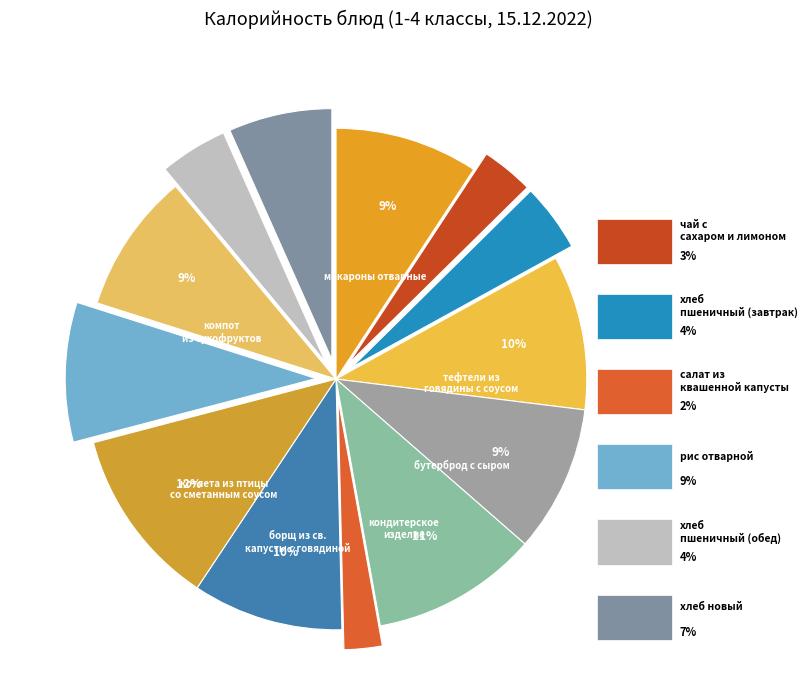

Count the number of slices in the pie.

13